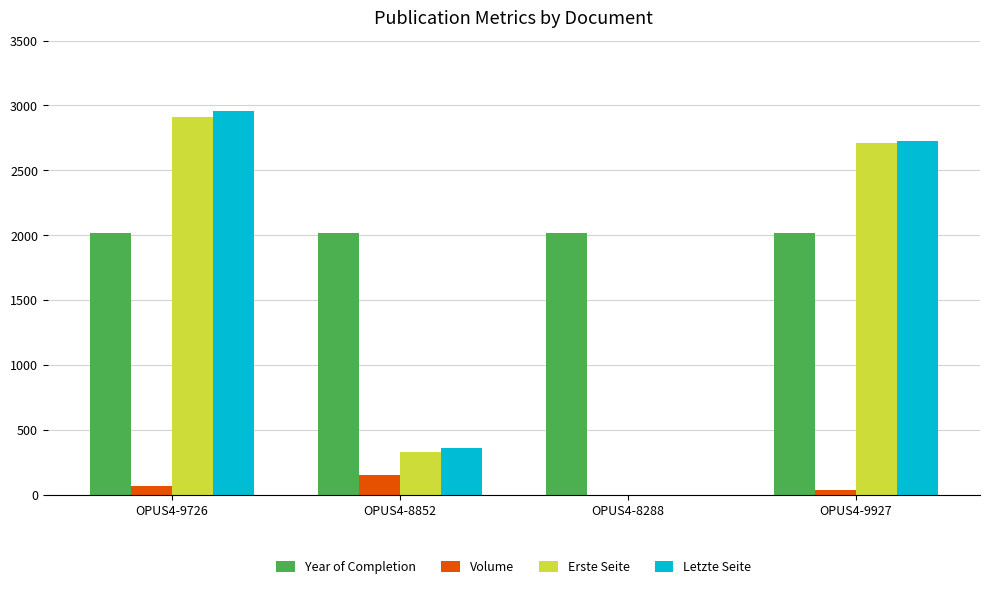

Which series has the largest total across all categories?

Year of Completion